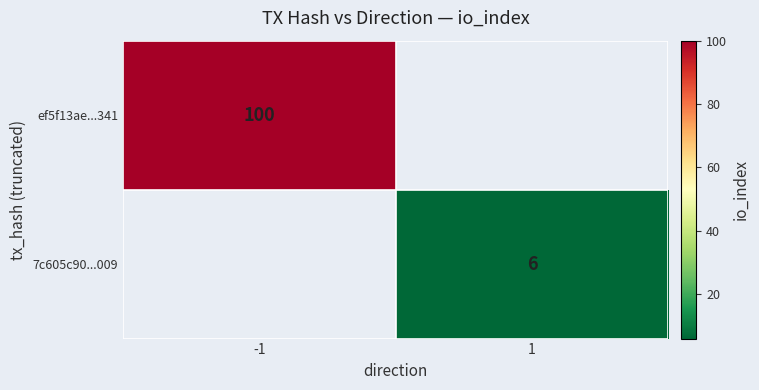

The ef5f13ae...341 series shows 100 at -1. True or false?

True